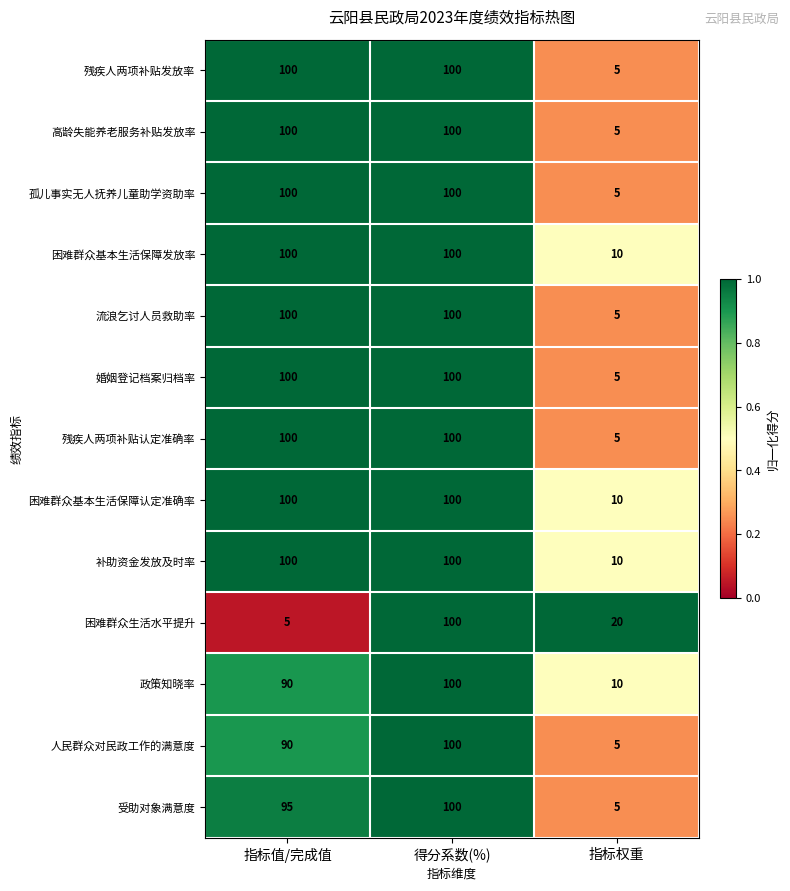

At which category is the sum across all series the highest?

得分系数(%)